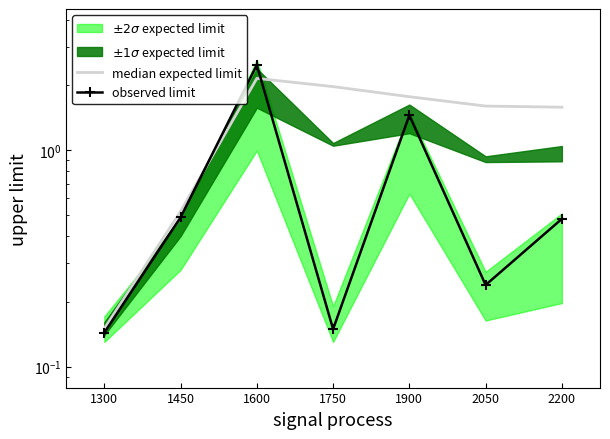

Is it true that observed limit equals 0.1 at 2050?

False